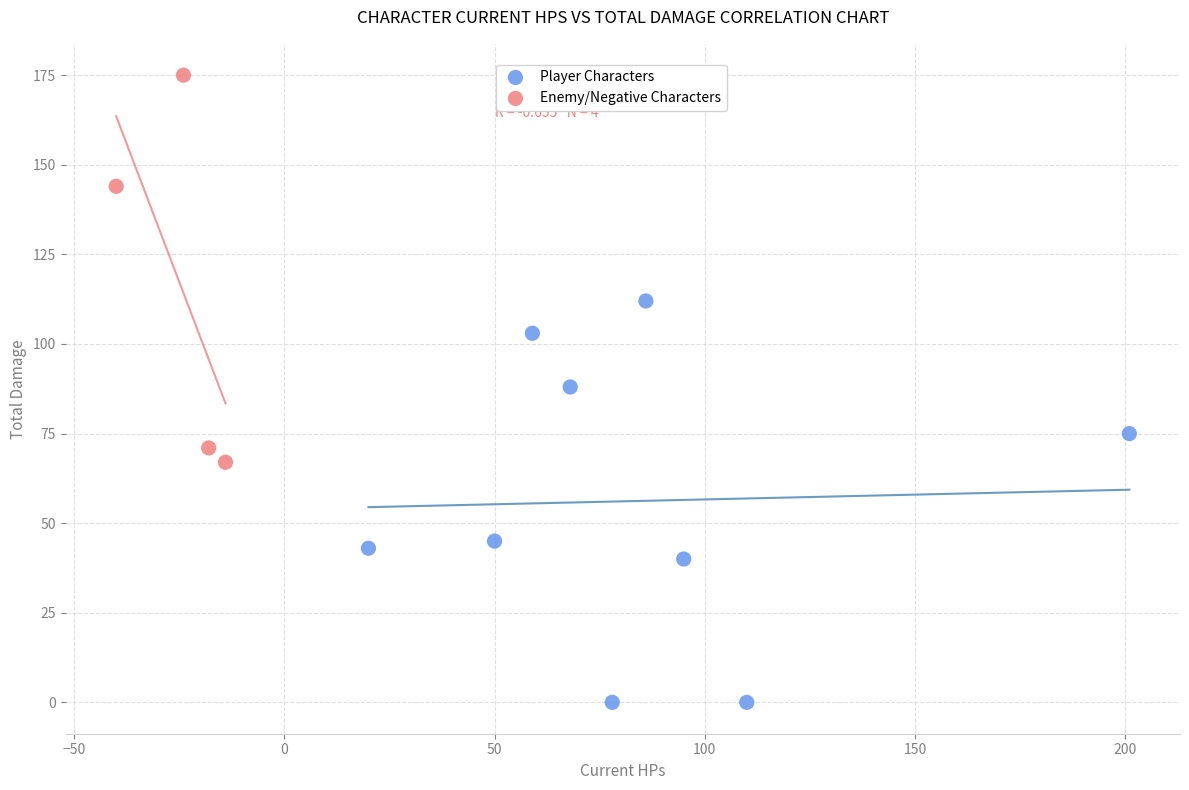

Which series contains the lowest Y value?

Player Characters